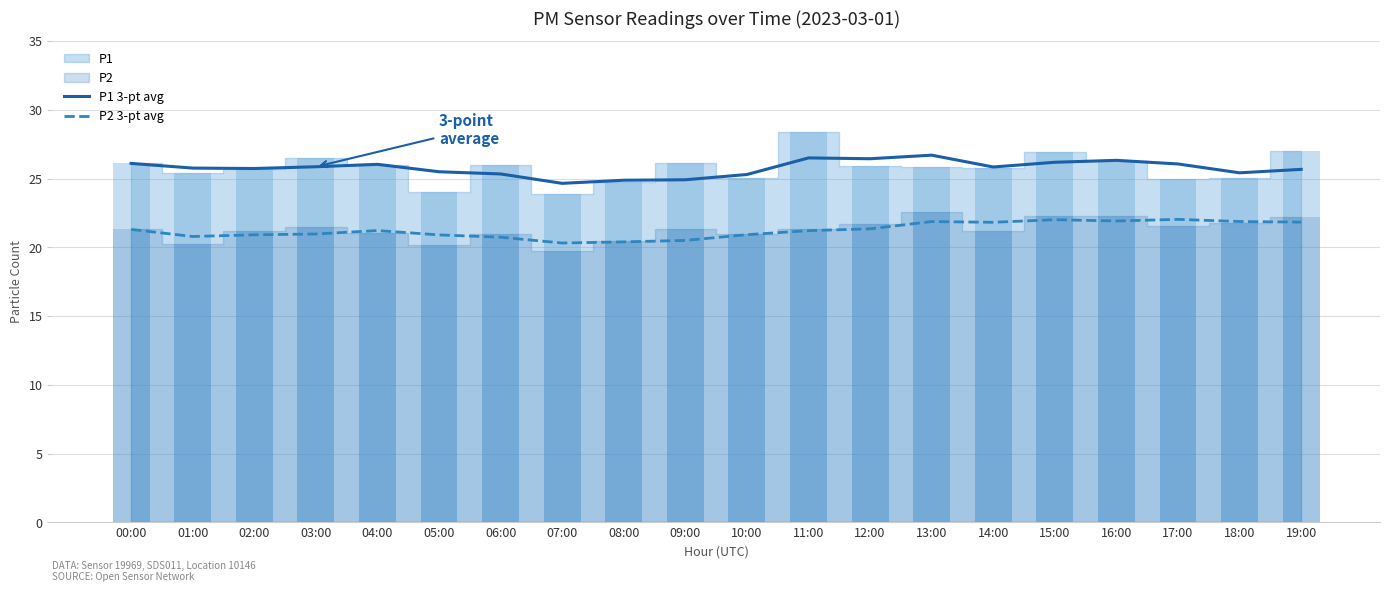

True or false: P1 3-pt avg has a value of 6.9 at 07:00.

False